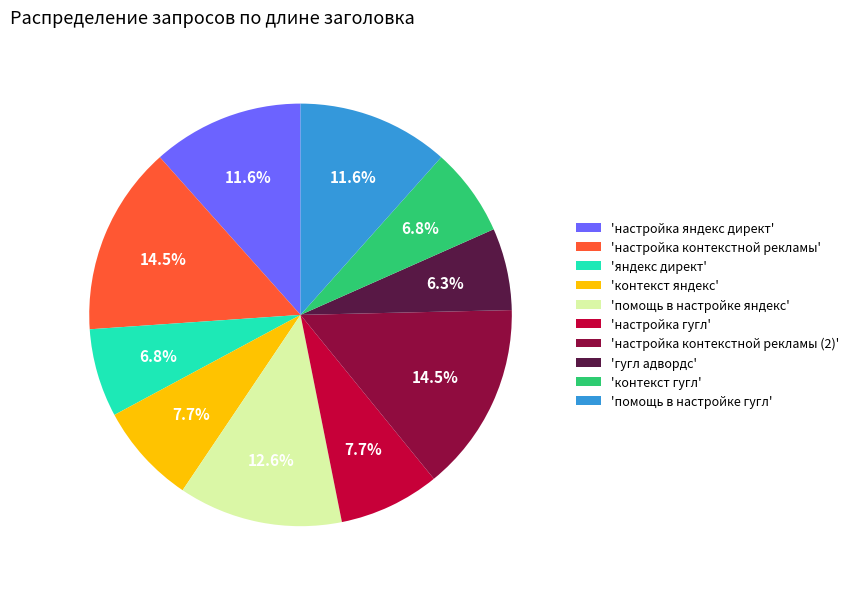

To the nearest percent, what is the difference between the largest and smallest slice percentages?

8%